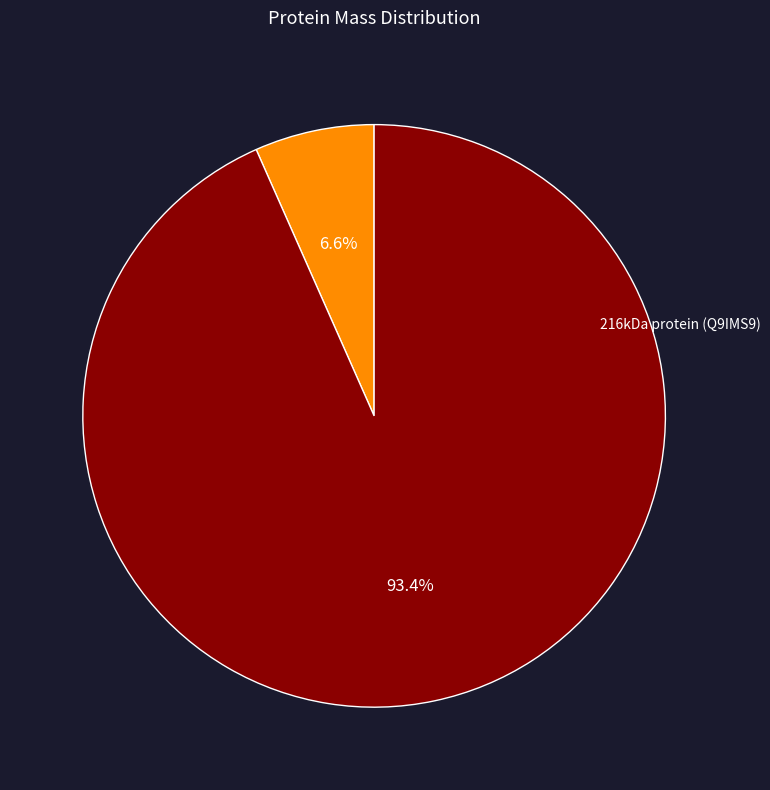

Is there any slice that represents more than half of the pie?

Yes